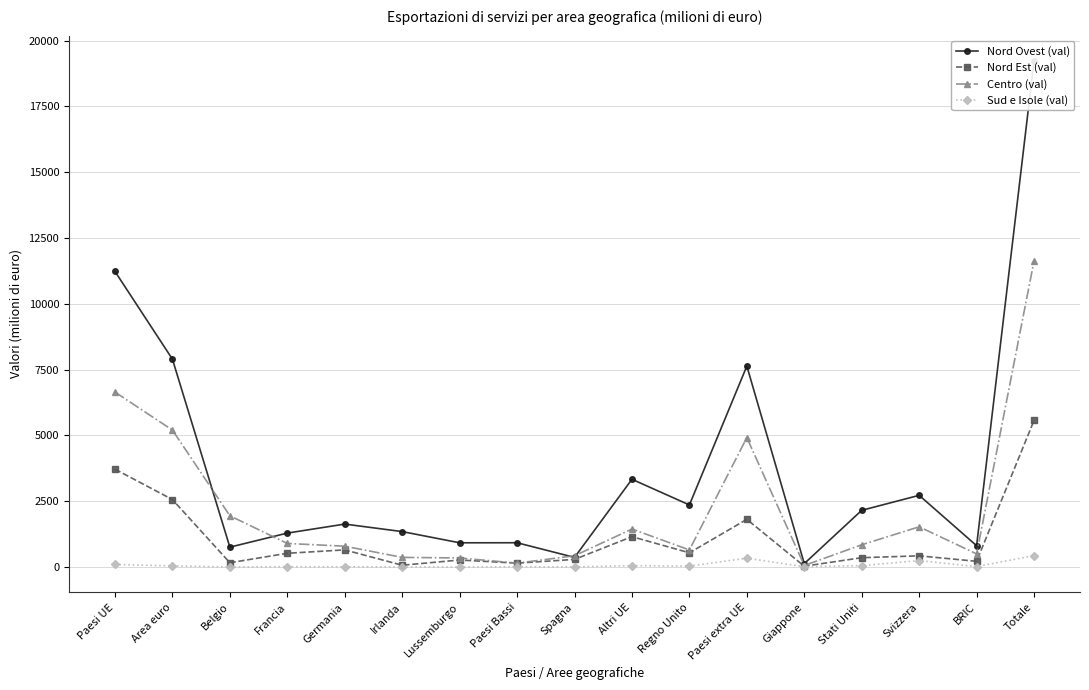

List the labels in order of Nord Ovest (val) value, largest first.

Totale, Paesi UE, Area euro, Paesi extra UE, Altri UE, Svizzera, Regno Unito, Stati Uniti, Germania, Irlanda, Francia, Paesi Bassi, Lussemburgo, BRIC, Belgio, Spagna, Giappone